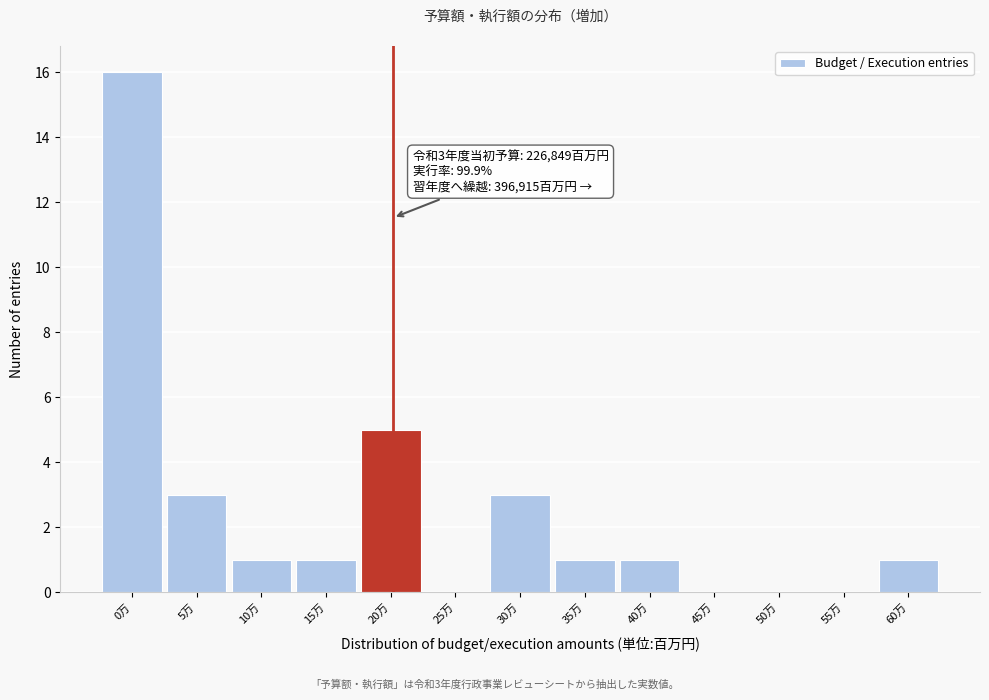

Reading left to right, what are all the values shown in this chart?

0万=16	5万=3	10万=1	15万=1	20万=5	25万=0	30万=3	35万=1	40万=1	45万=0	50万=0	55万=0	60万=1